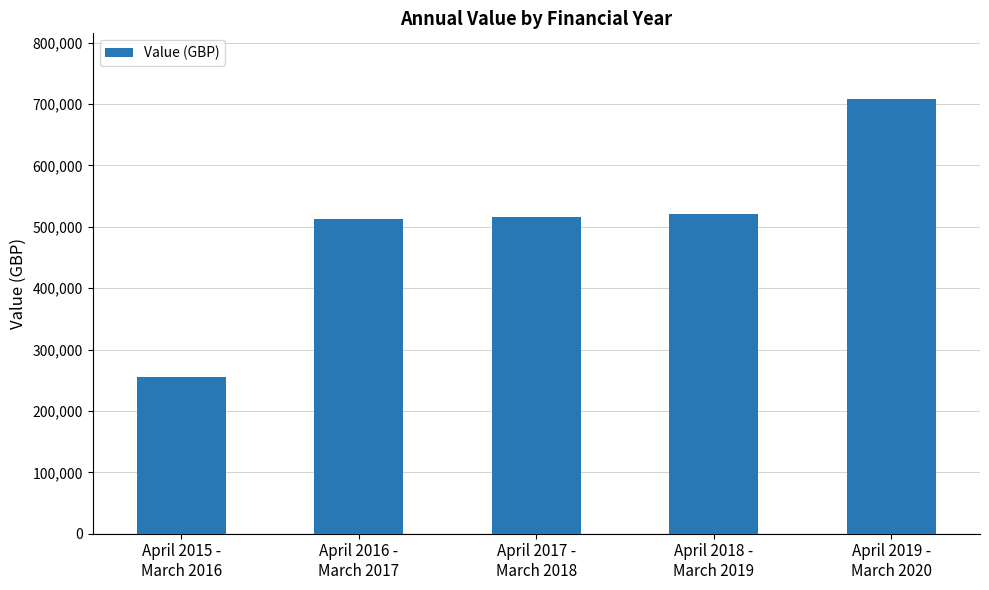

Where does the data first go above 516168?

April 2017 -
March 2018